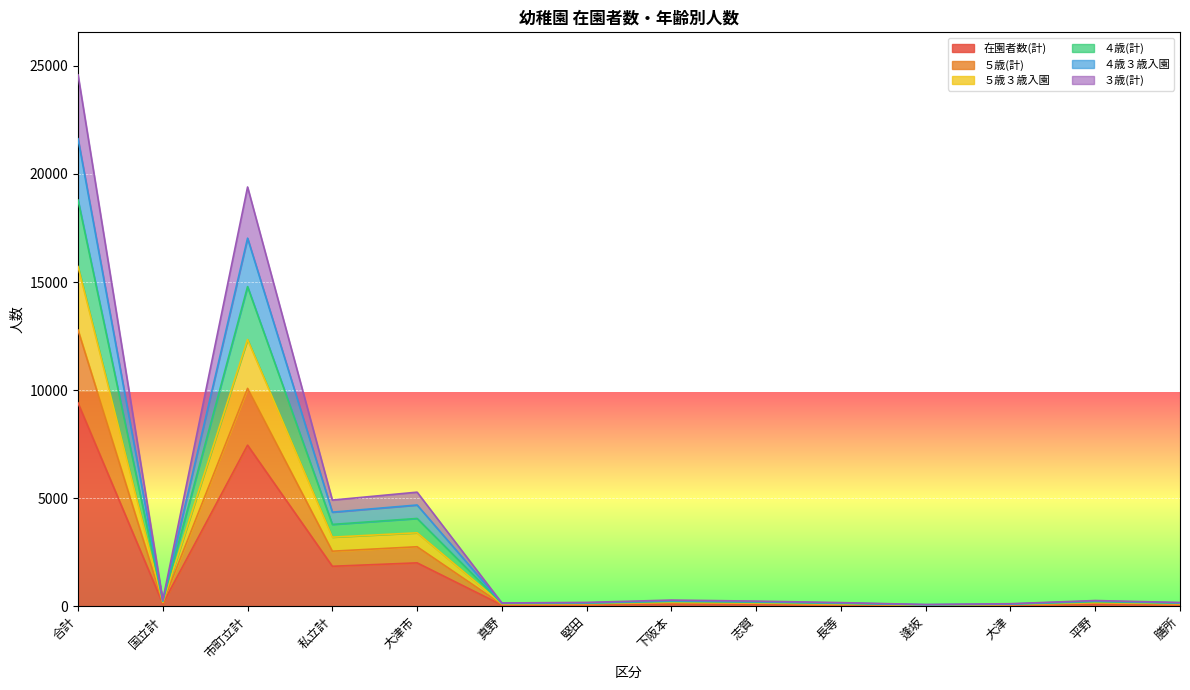

True or false: ４歳(計) and ４歳３歳入園 intersect in this chart.

False